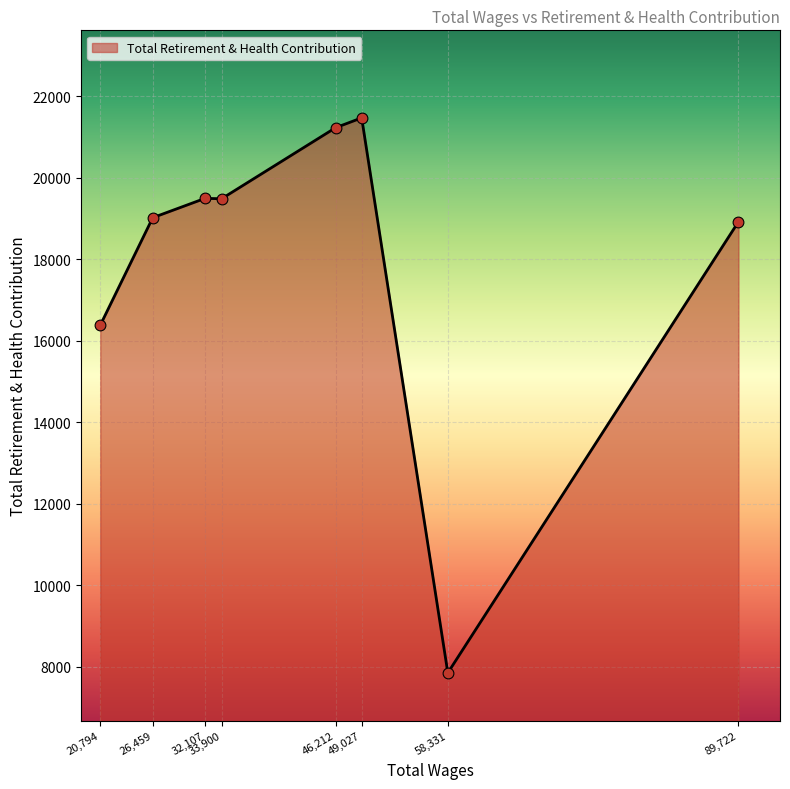

Between 49,027 and 20,794, which is larger?

49,027